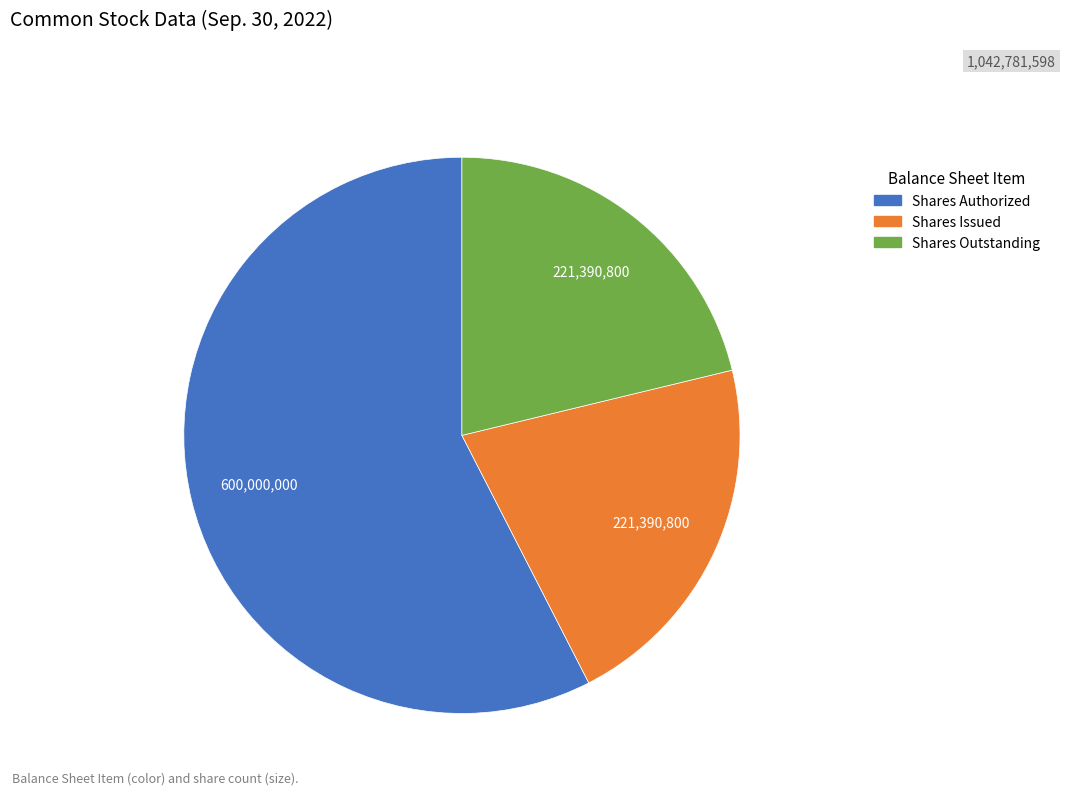

How many segments does this pie chart have?

3